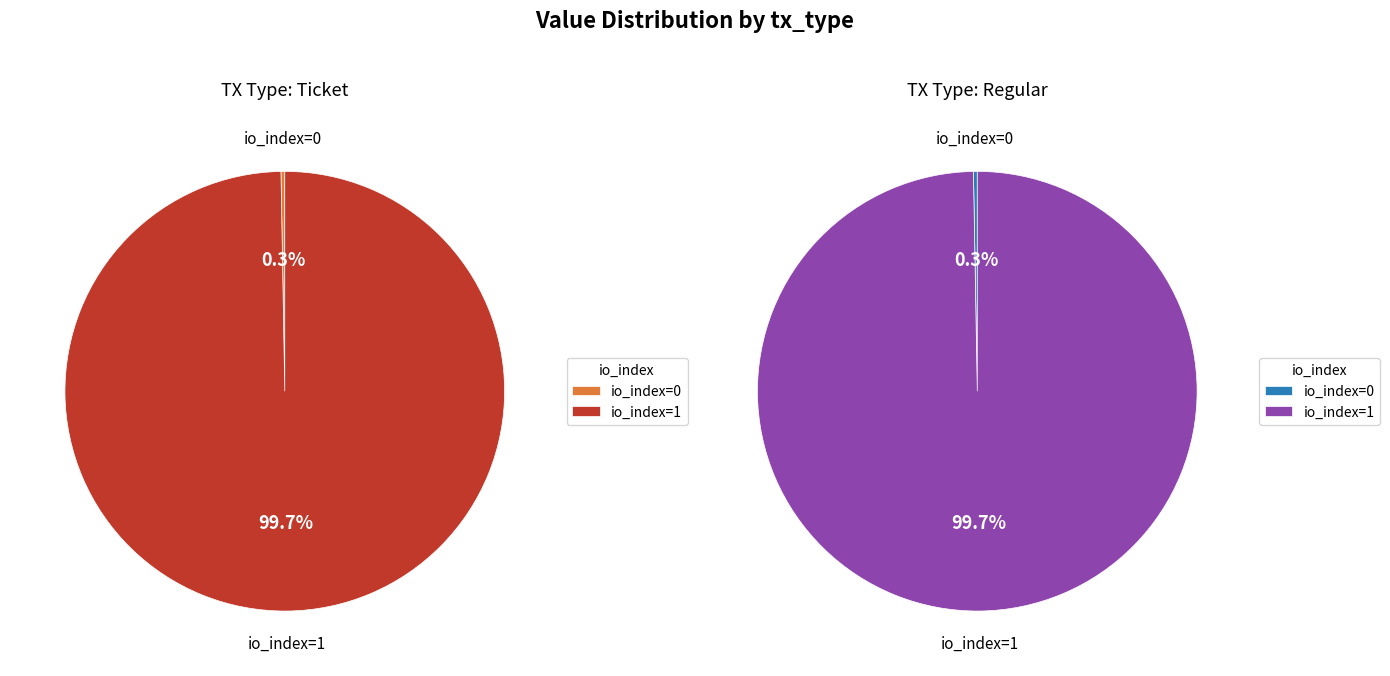

Which slice is the largest?

io_index=1